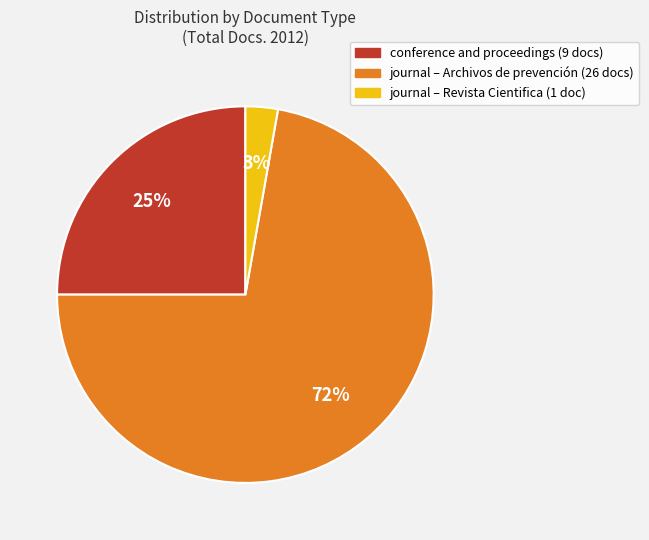

Does any single category account for the majority?

Yes